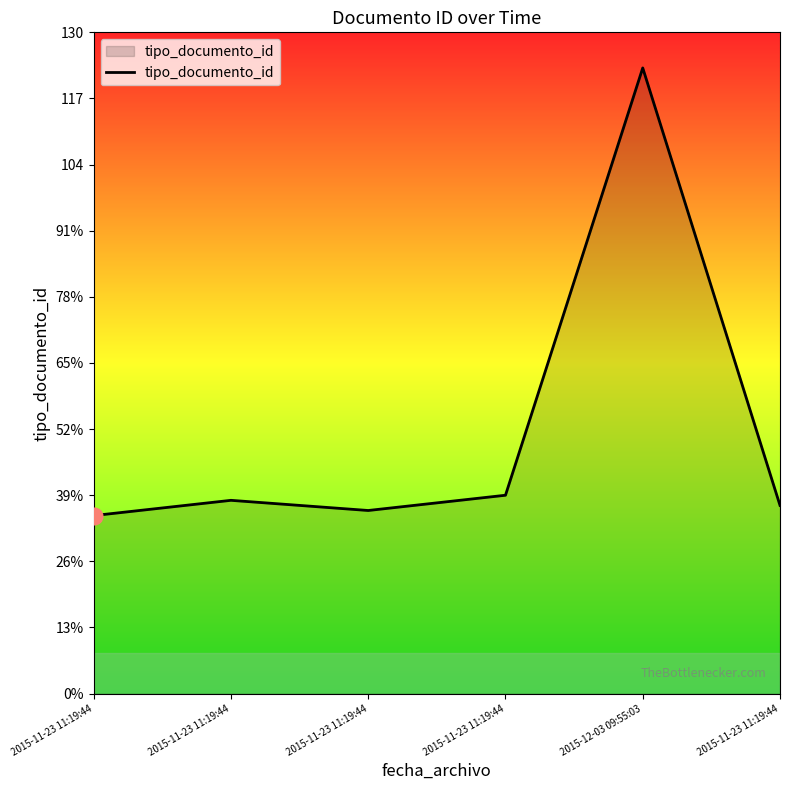

Is this an area chart (filled region under the line)?

Yes